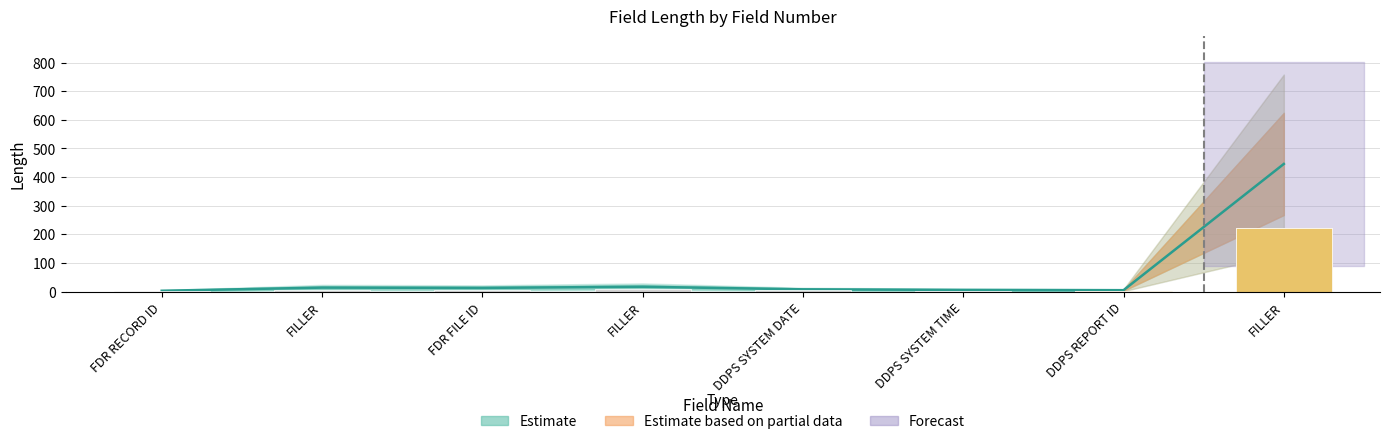

List the labels in order of value, smallest first.

FDR RECORD ID, DDPS REPORT ID, DDPS SYSTEM TIME, DDPS SYSTEM DATE, FDR FILE ID, FILLER, FILLER, FILLER